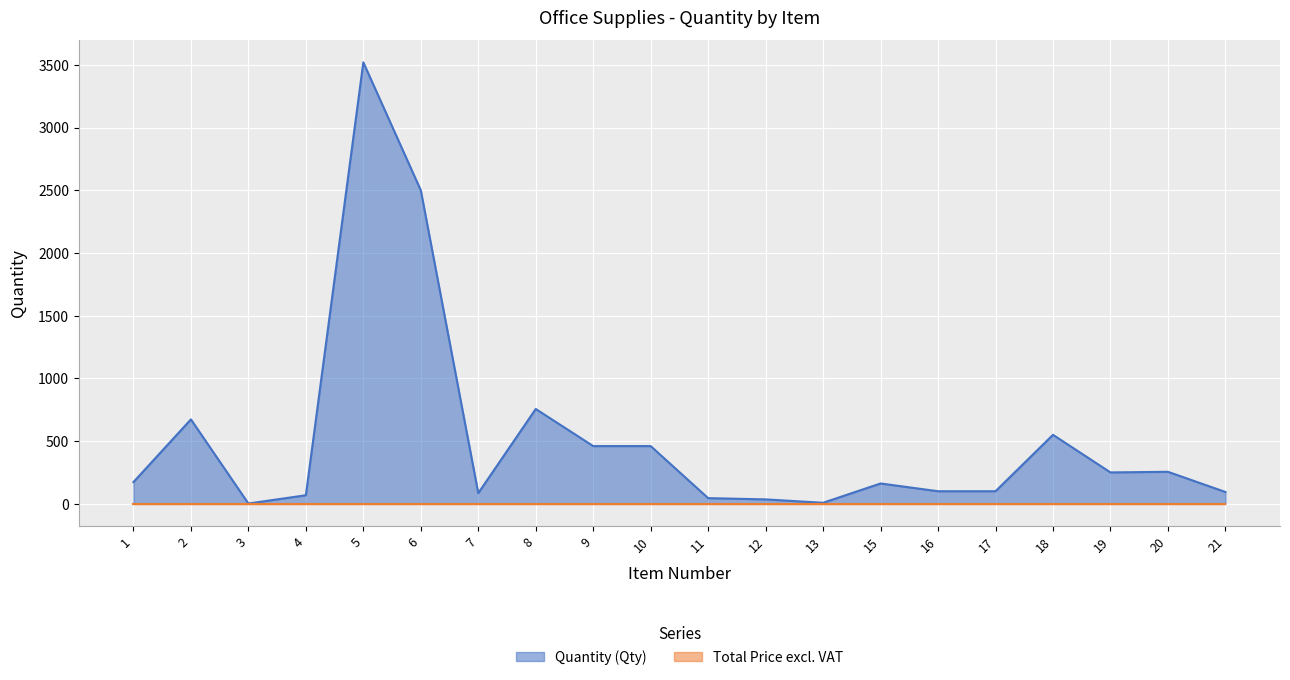

What is the value of the 4th point from the left?

68